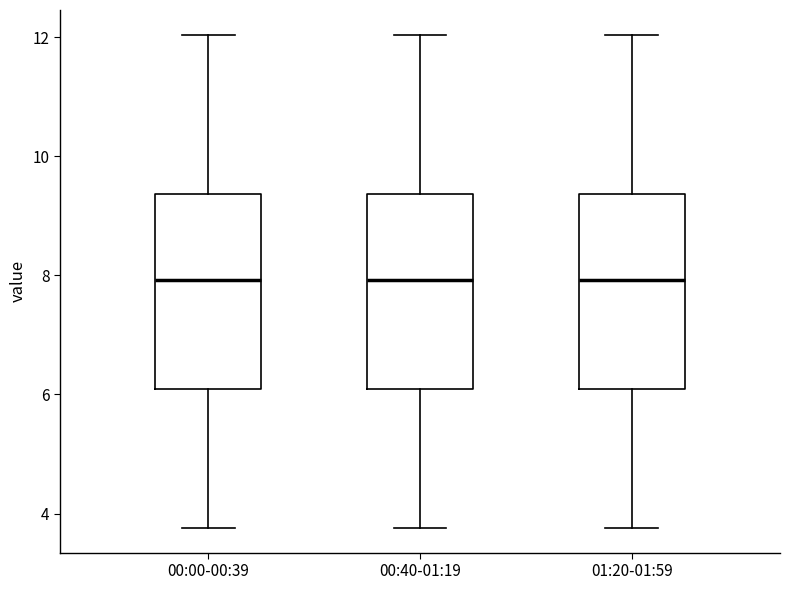

Reading left to right, read every box against the y-axis: the position of its median line, the range the box covers, and the ends of its whiskers. The values are not printed on the chart, so give them approximately, as read against the axis.

00:00-00:39: median 8.0, box 6.2 to 9.4, whiskers 3.8 to 12.0
00:40-01:19: median 8.0, box 6.2 to 9.4, whiskers 3.8 to 12.0
01:20-01:59: median 8.0, box 6.2 to 9.4, whiskers 3.8 to 12.0